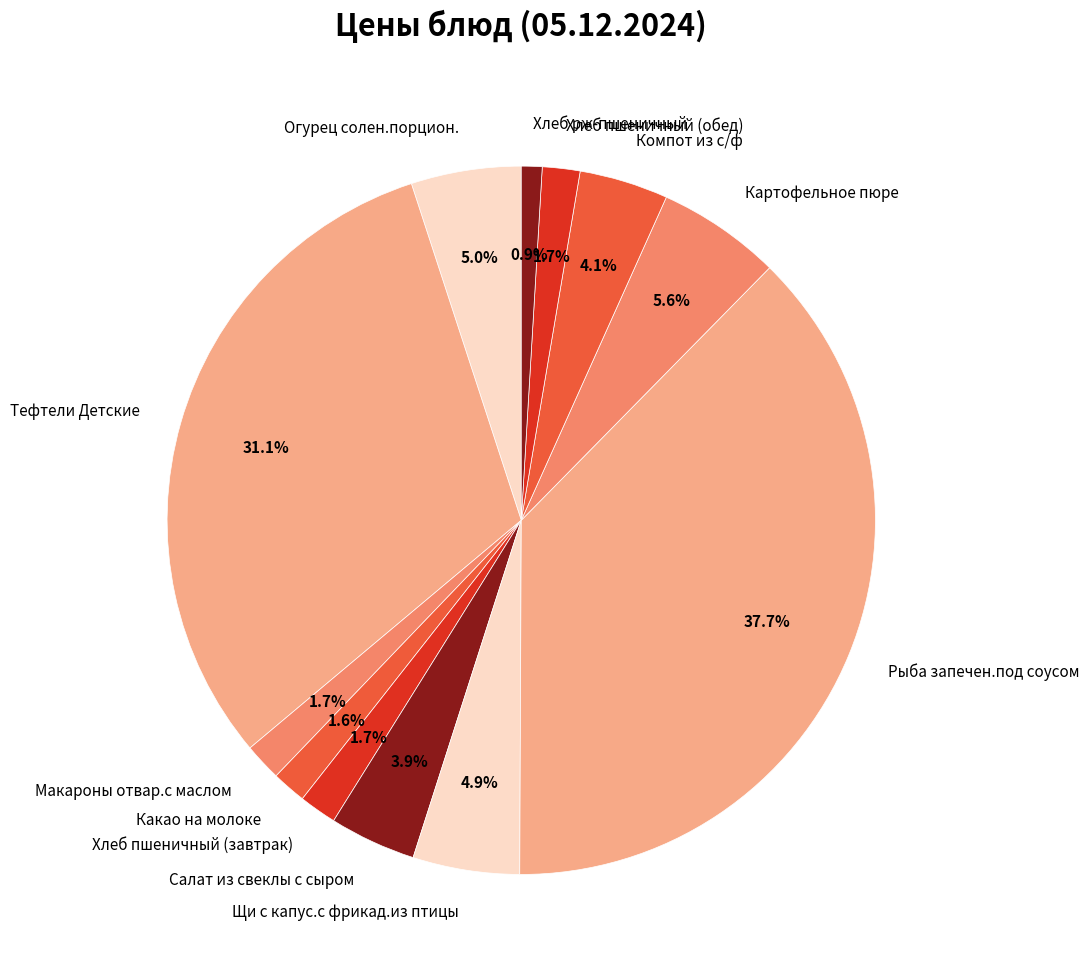

Between Хлеб пшеничный (завтрак) and Хлеб рж-пшеничный, which is larger?

Хлеб пшеничный (завтрак)